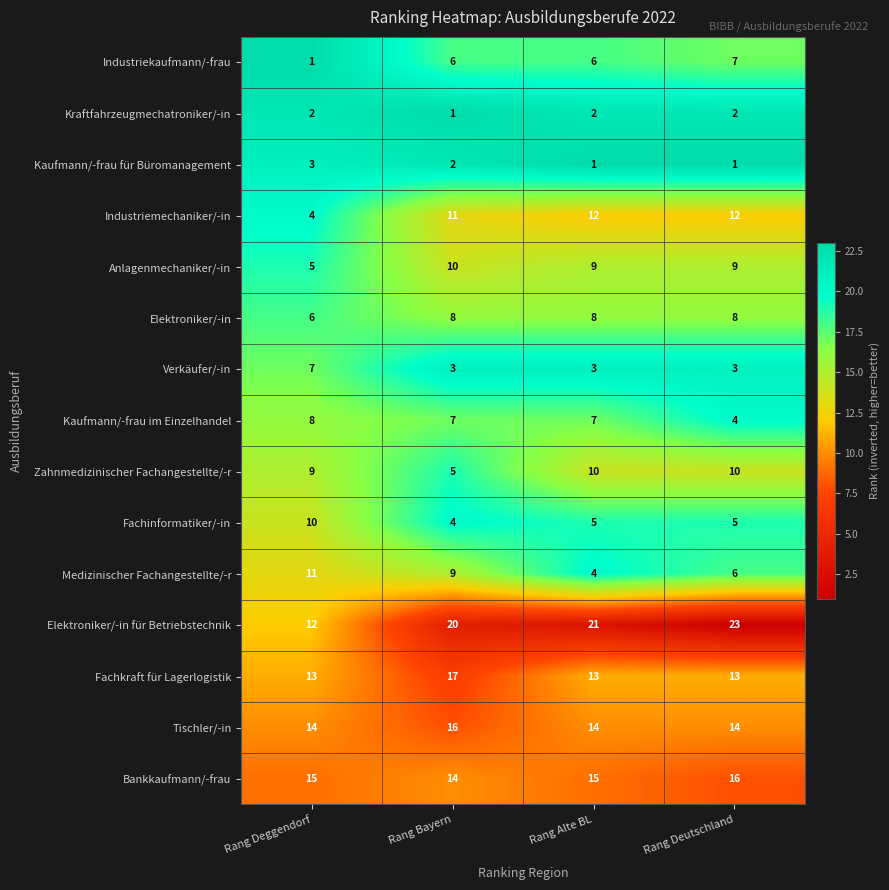

Which series has the largest total across all categories?

Elektroniker/-in für Betriebstechnik